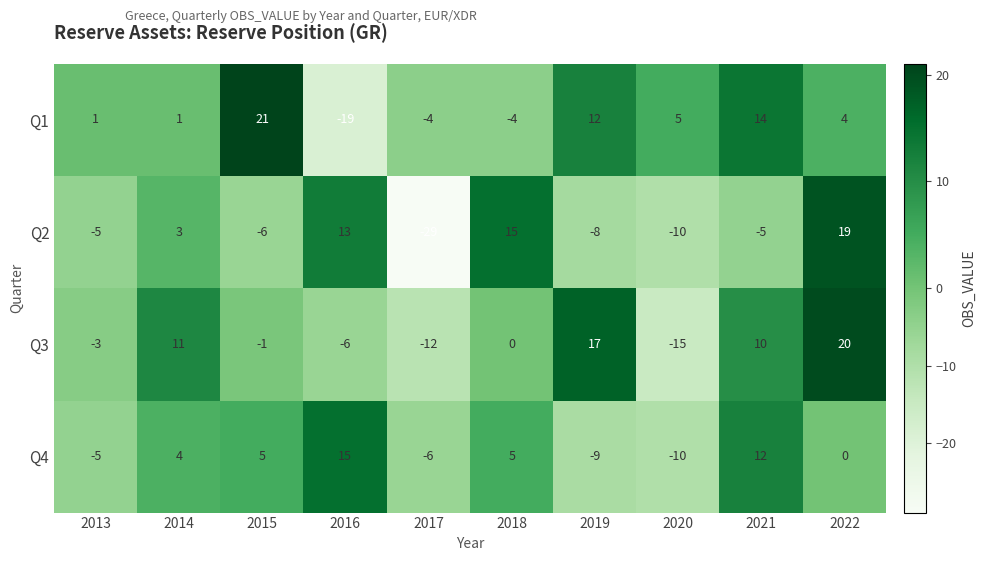

What is the difference between the Q4 values at 2020 and 2014?

14